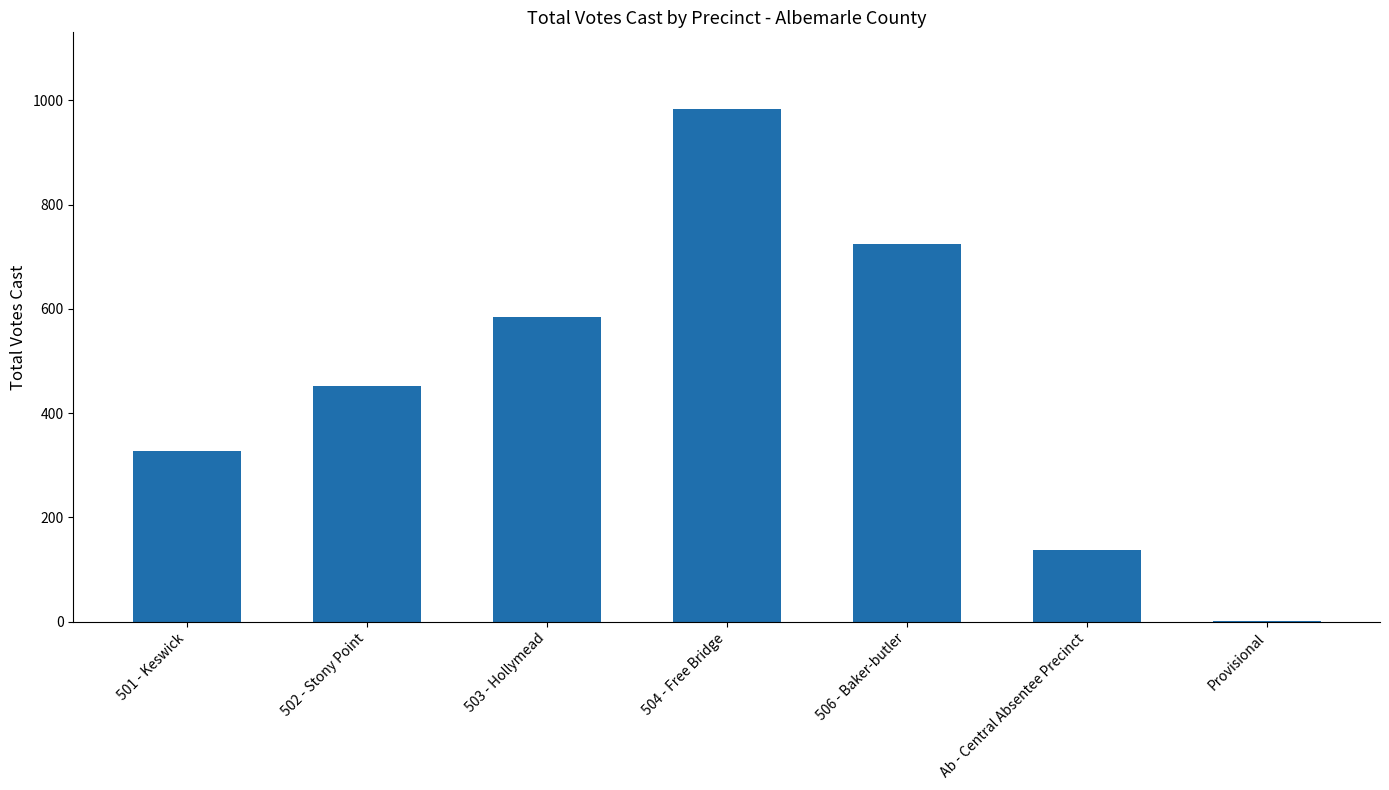

What is the maximum value shown in the chart?

983